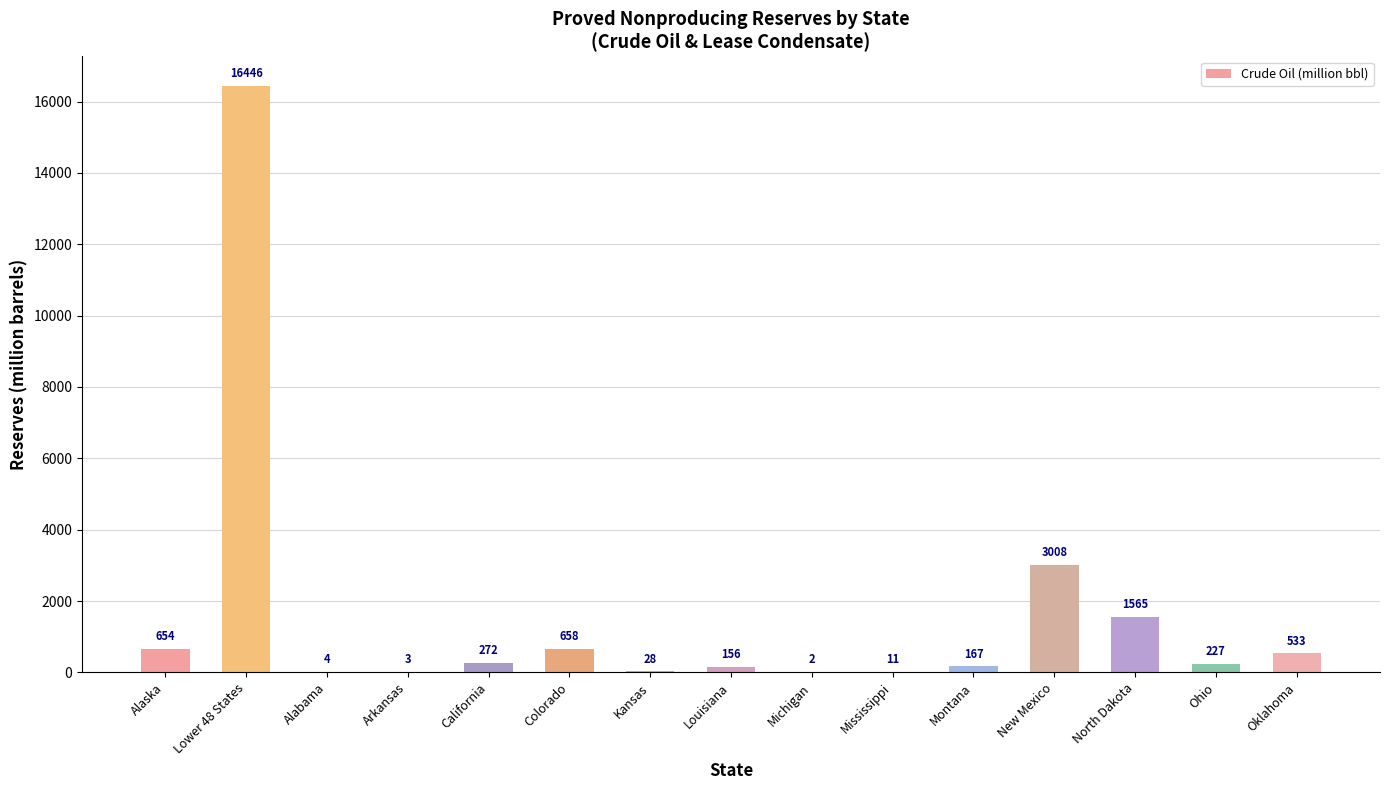

Where does the data first go above 227?

Alaska